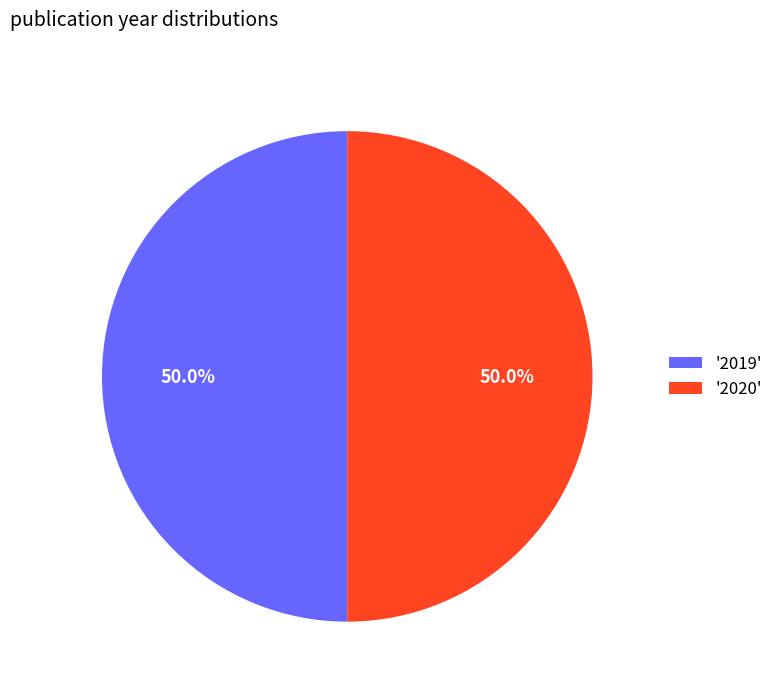

Approximately how many times larger is the value at '2019' compared to '2020'?

1.0